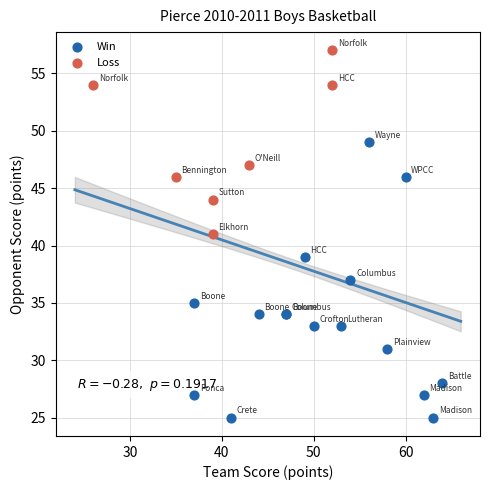

Which series reaches the minimum Y coordinate?

Win